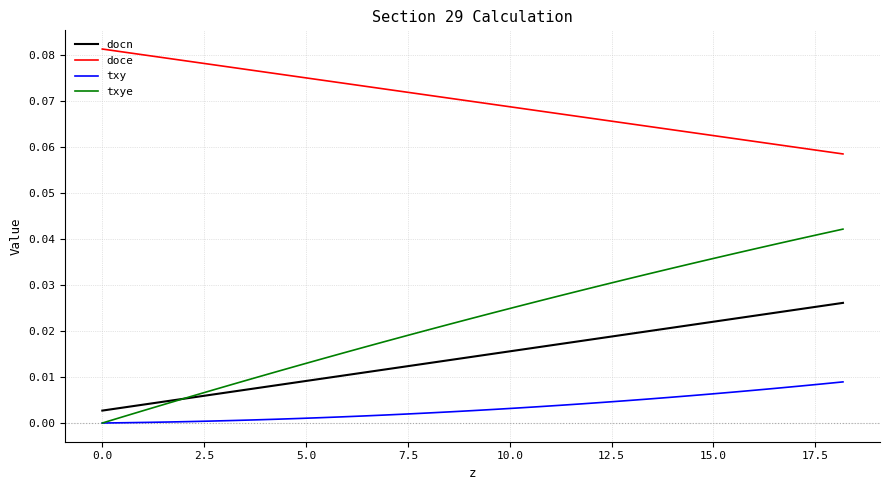

Which series has the widest spread of values?

txye